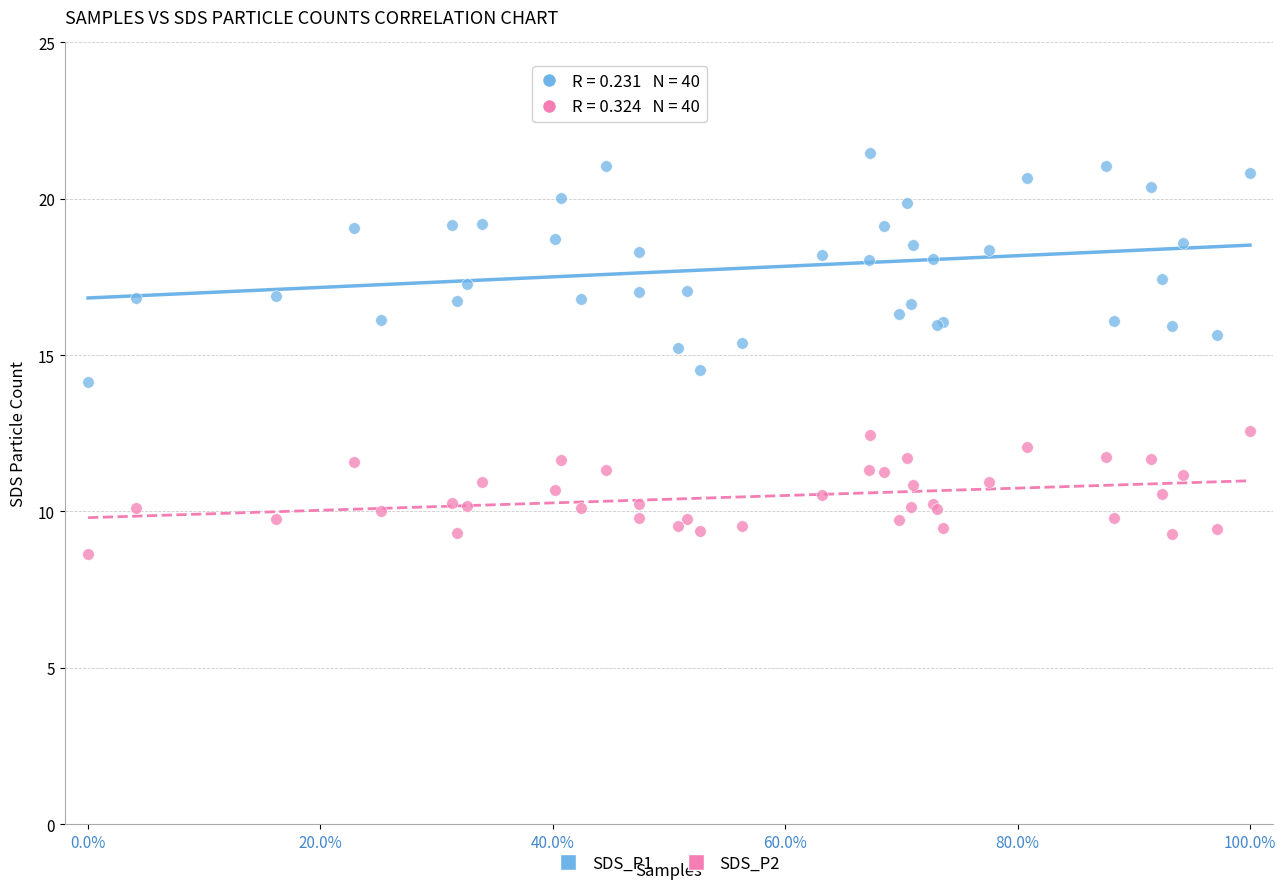

Which series contains the lowest Y value?

SDS_P2